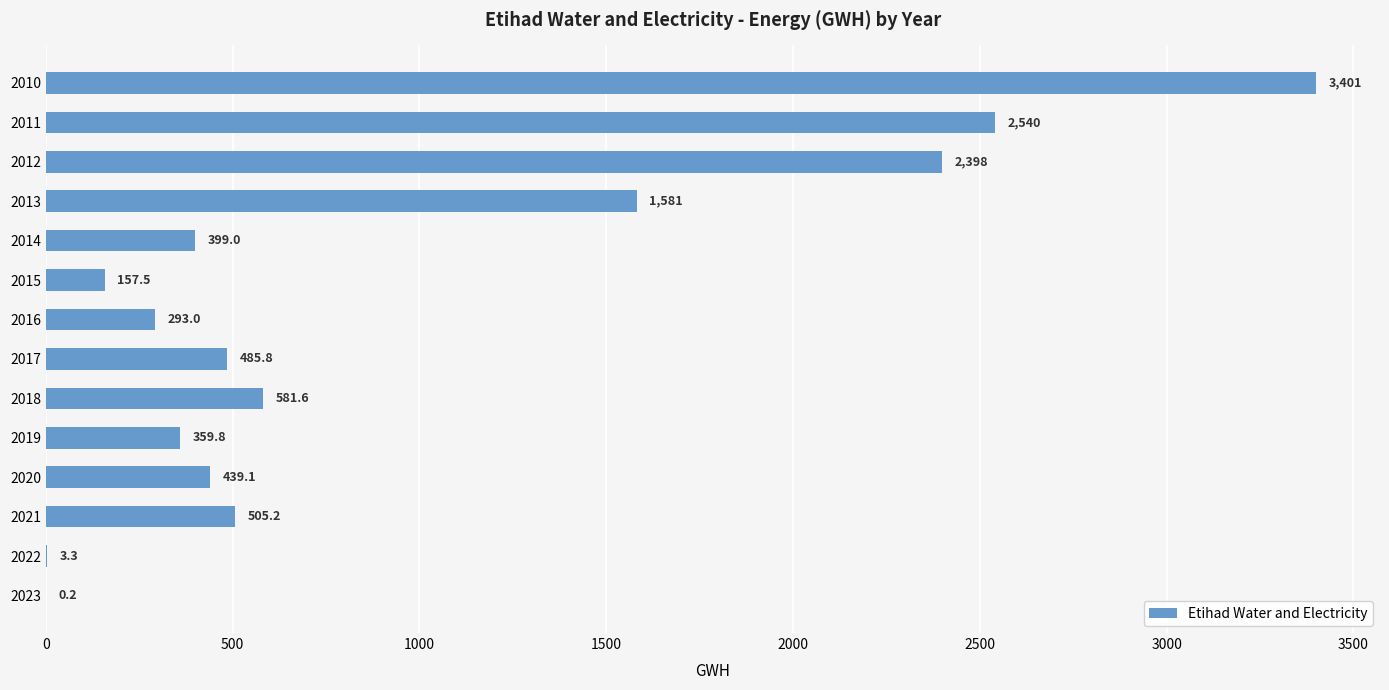

At which category does the chart reach its peak across all series?

2010